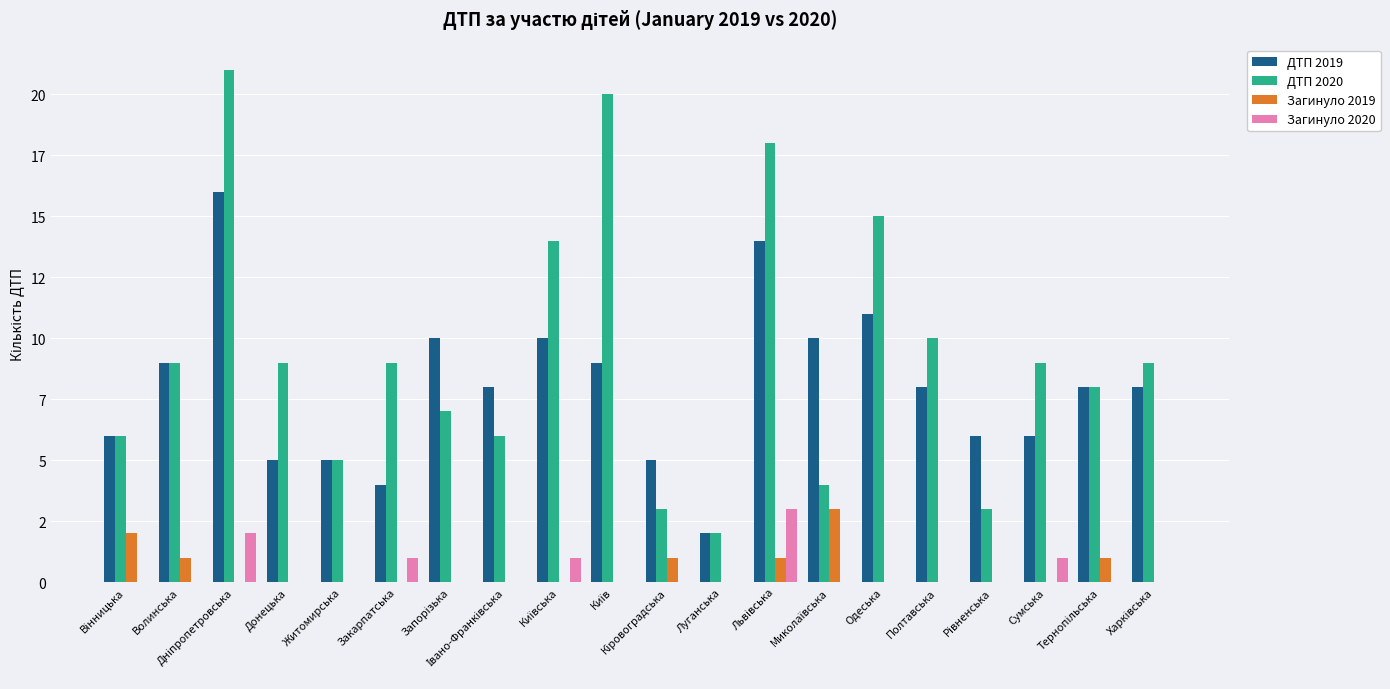

Between Одеська and Тернопільська, which series saw the biggest shift?

ДТП 2020